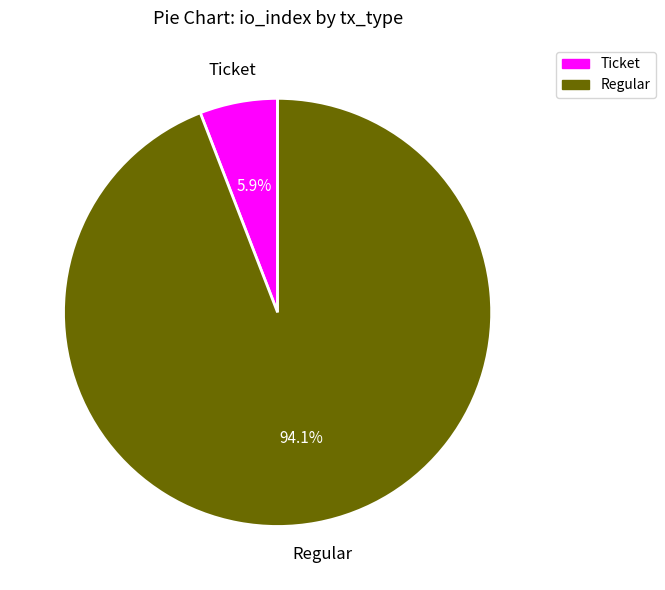

Which has a higher value, Ticket or Regular?

Regular